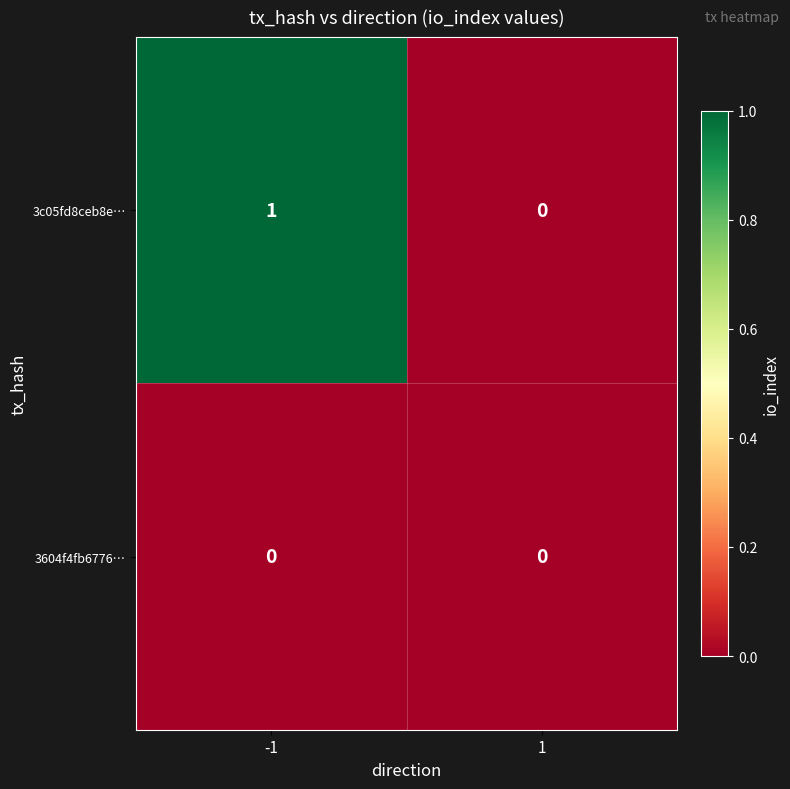

List the series in order of their overall mean, lowest first.

3604f4fb6776…, 3c05fd8ceb8e…